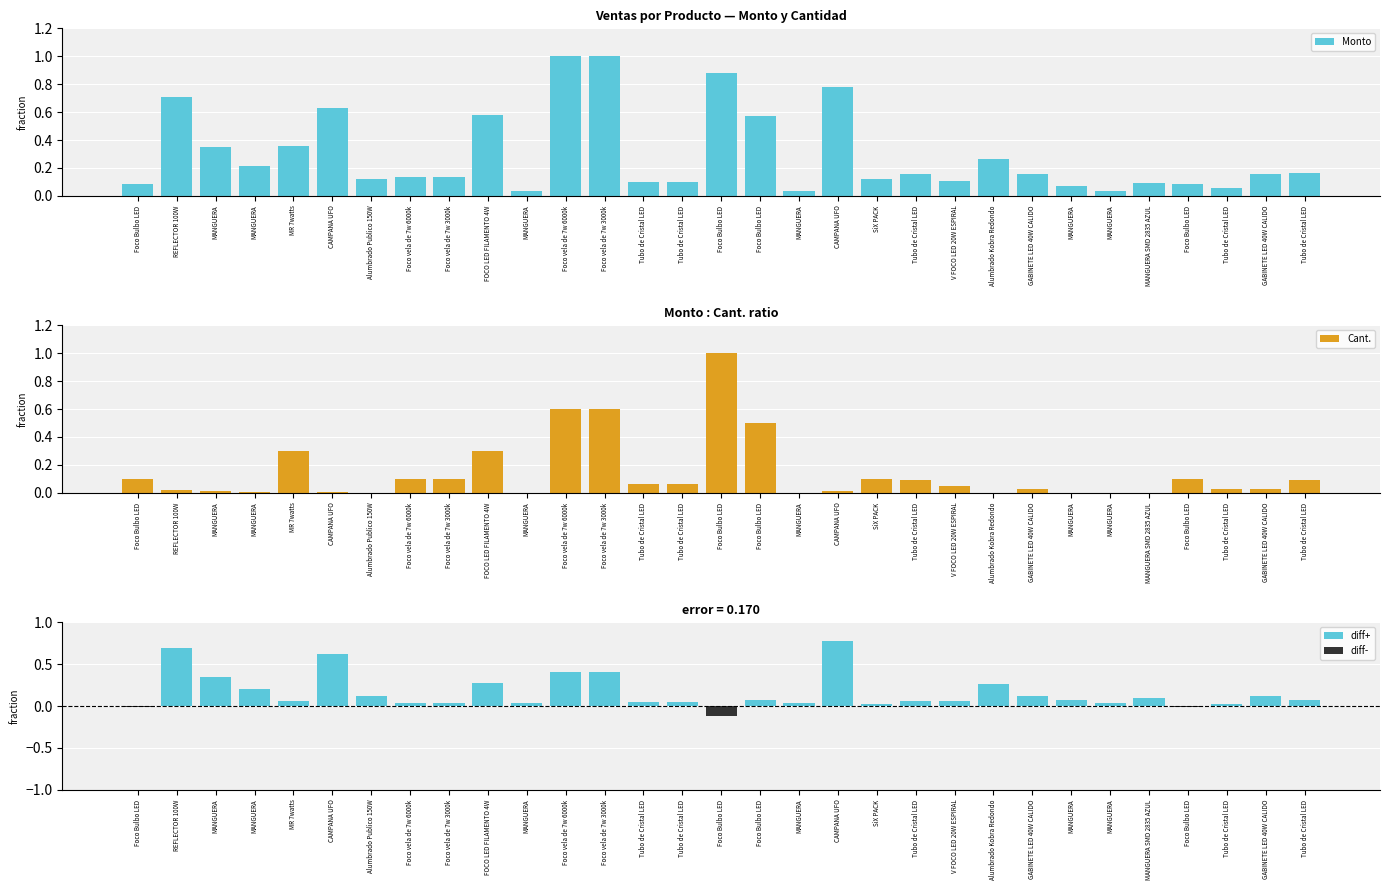

Does the chart contain stacked bars?

No